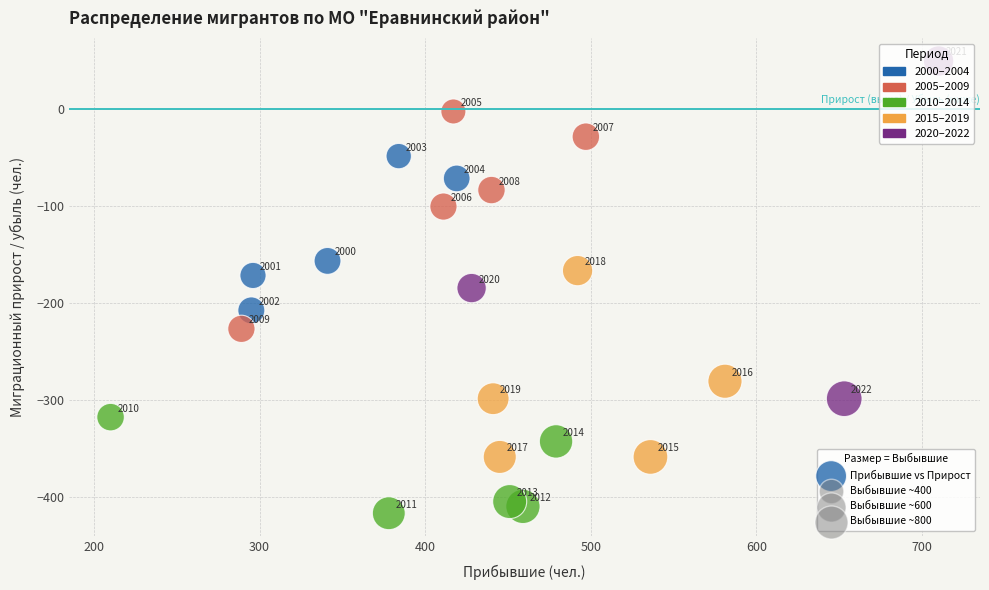

What Y value in the scatter plot is closest to -184?

-185